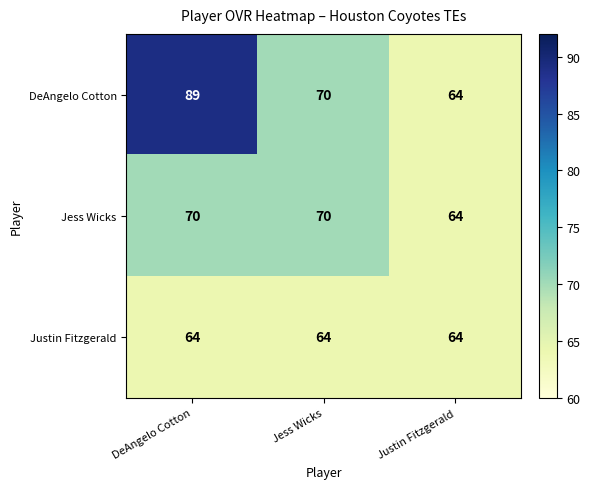

What is the average value of the Justin Fitzgerald series?

64